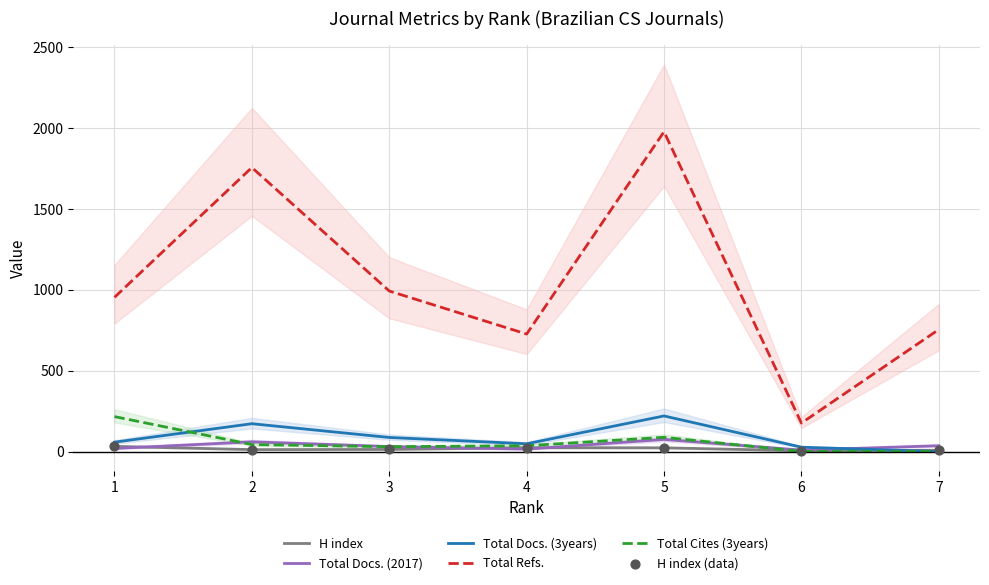

Which series contains the lowest Y value?

Total Docs. (3years)